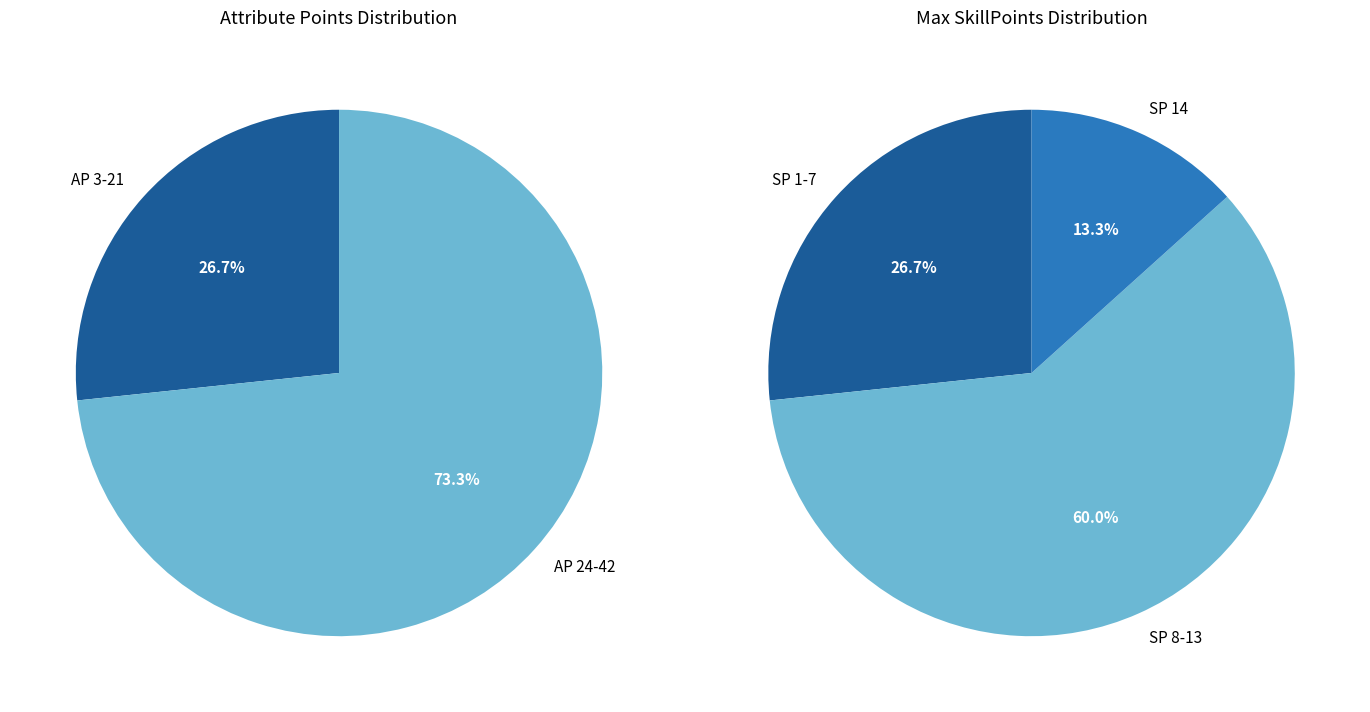

Is 27 the majority of the pie?

No